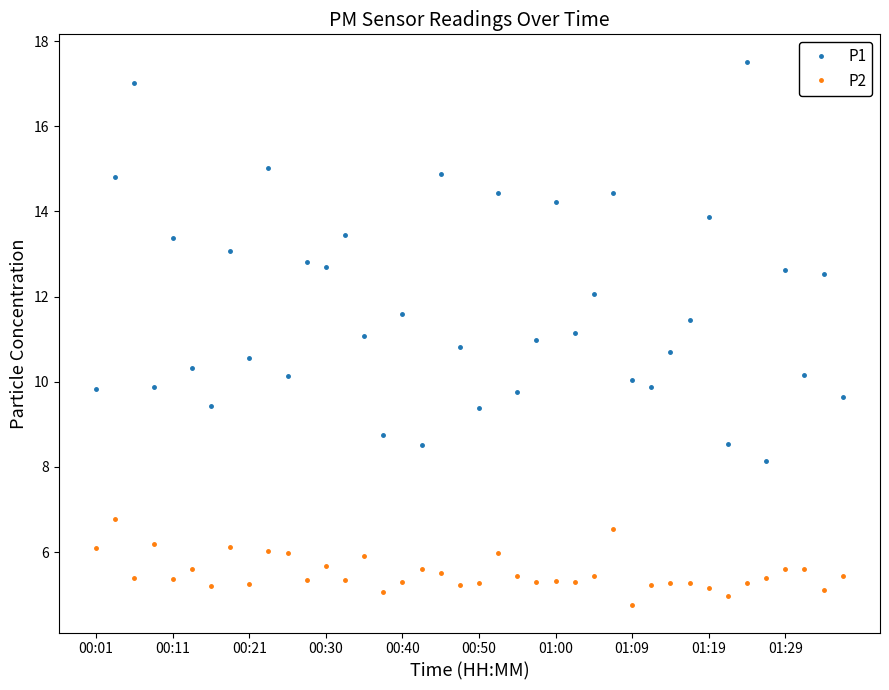

What is the minimum value for P2?

4.8